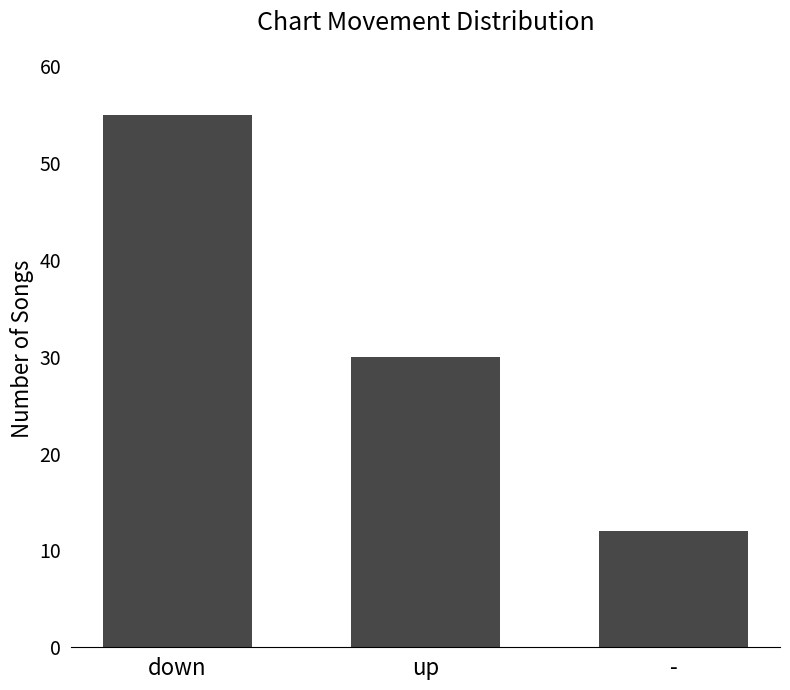

What is the label of the 1st bar from the right?

-